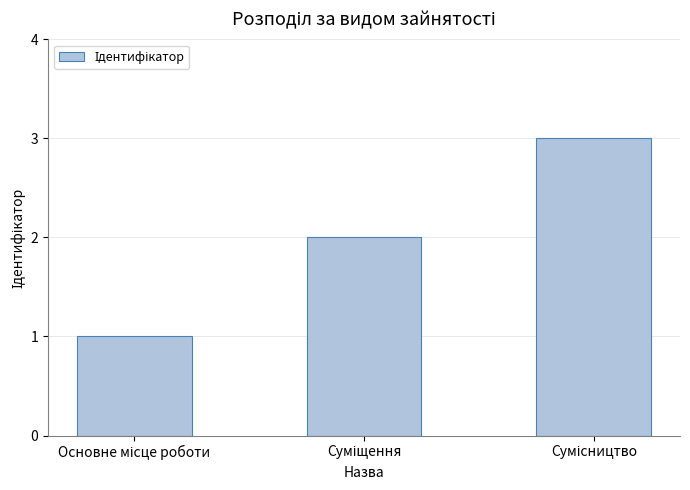

What is the maximum value shown in the chart?

3